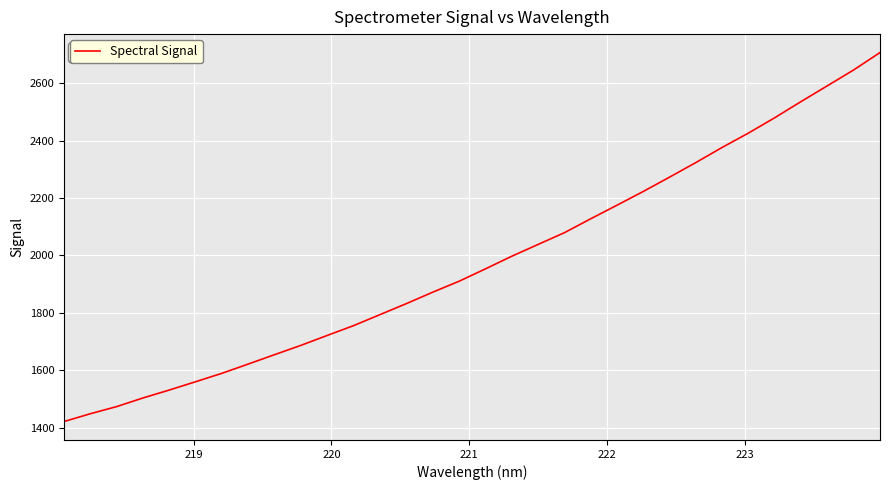

What is the difference between the maximum and minimum values?

1286.9